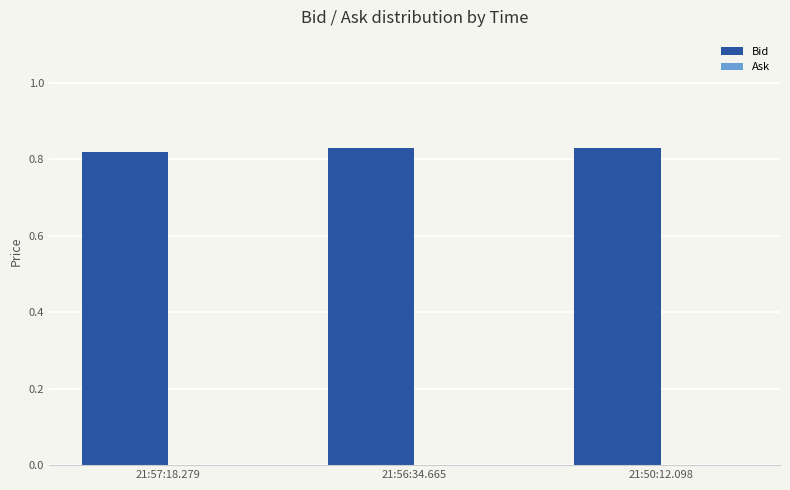

How many values are between 0 and 1?

3